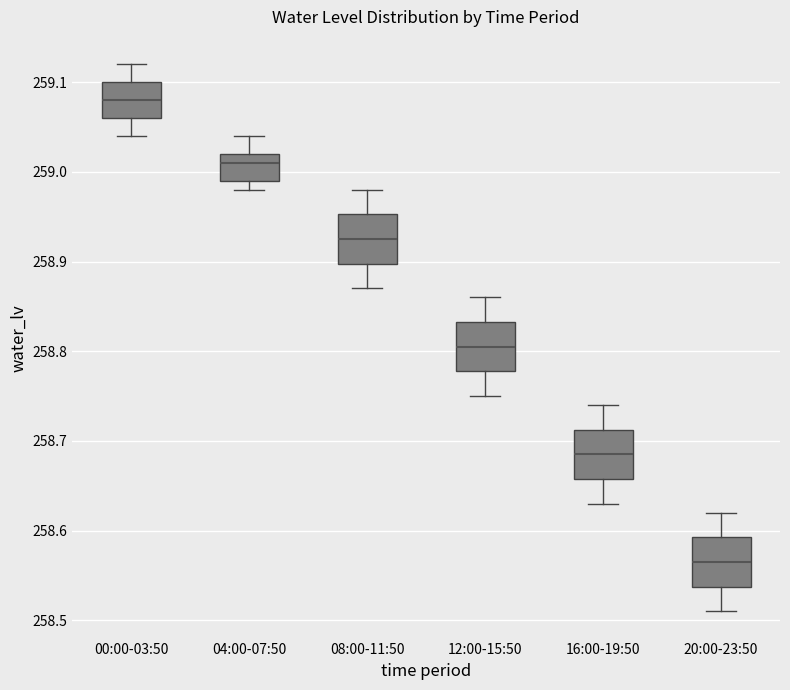

Reading left to right, read every box against the y-axis: the position of its median line, the range the box covers, and the ends of its whiskers. The values are not printed on the chart, so give them approximately, as read against the axis.

00:00-03:50: median 259.08, box 259.06 to 259.10, whiskers 259.04 to 259.12
04:00-07:50: median 259.01, box 258.99 to 259.02, whiskers 258.98 to 259.04
08:00-11:50: median 258.93, box 258.90 to 258.95, whiskers 258.87 to 258.98
12:00-15:50: median 258.81, box 258.78 to 258.83, whiskers 258.75 to 258.86
16:00-19:50: median 258.69, box 258.66 to 258.71, whiskers 258.63 to 258.74
20:00-23:50: median 258.57, box 258.54 to 258.59, whiskers 258.51 to 258.62